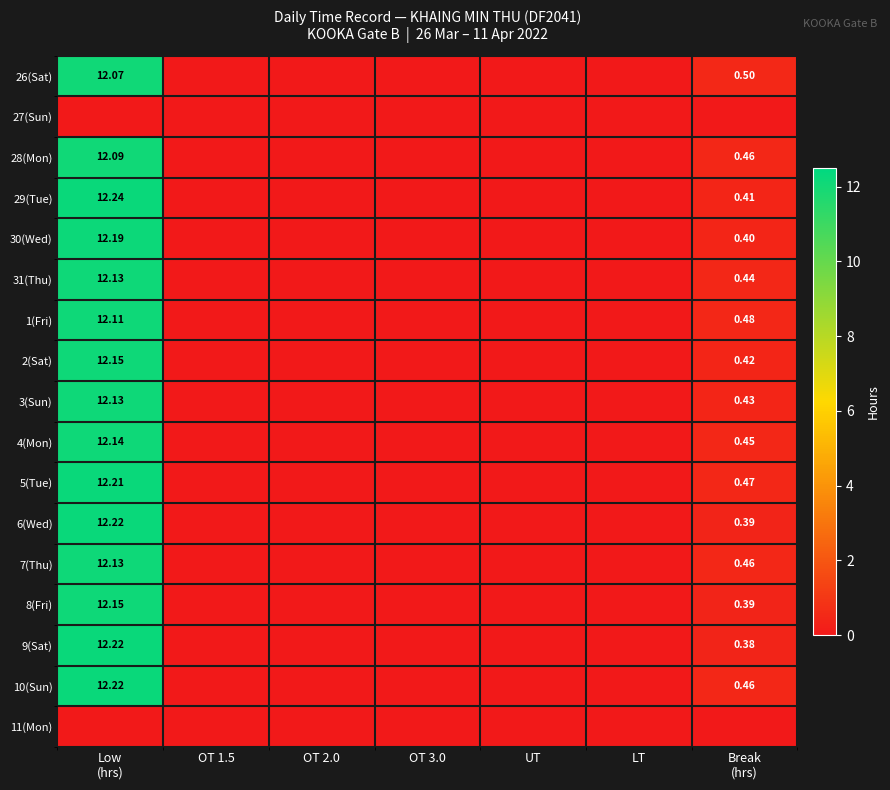

The 28(Mon) series shows -4.9 at OT 2.0. True or false?

False